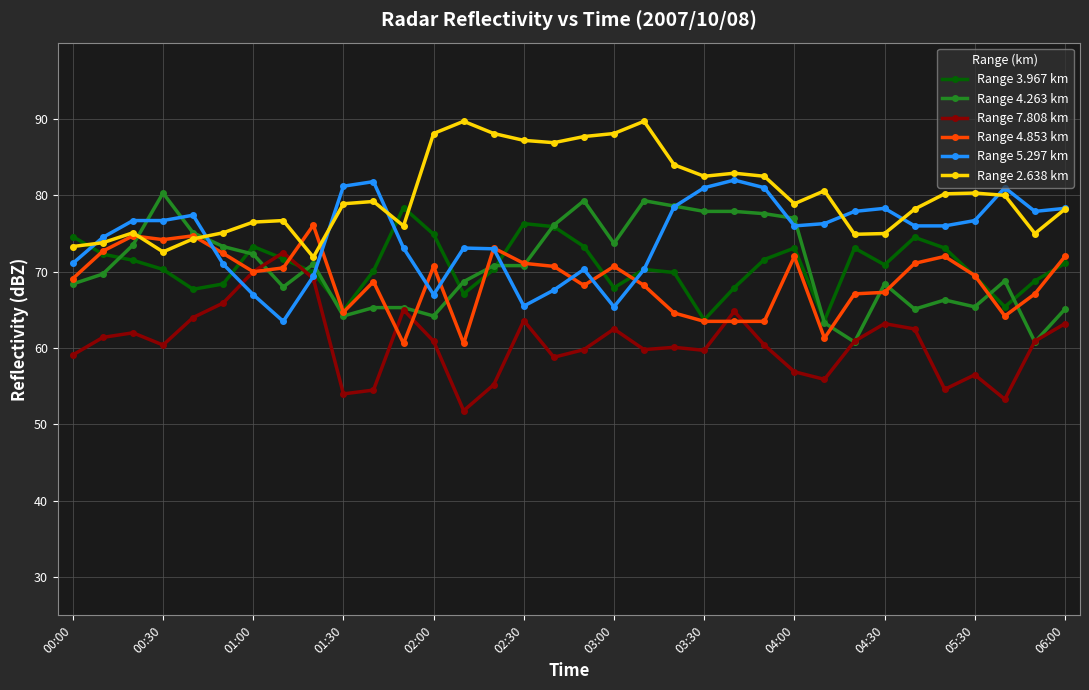

True or false: Range 5.297 km has more than 0 interior local peaks.

True